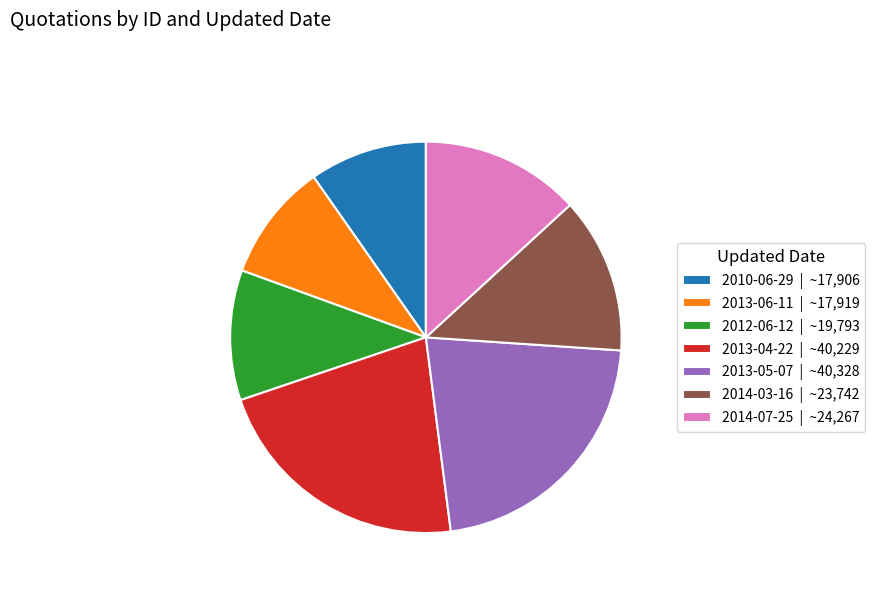

Does any single category account for the majority?

No